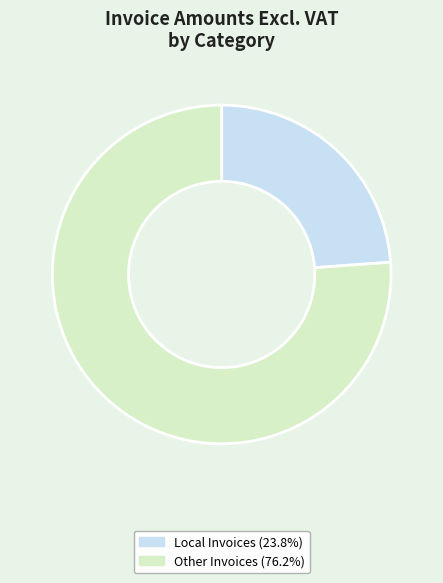

Does any single category account for the majority?

Yes